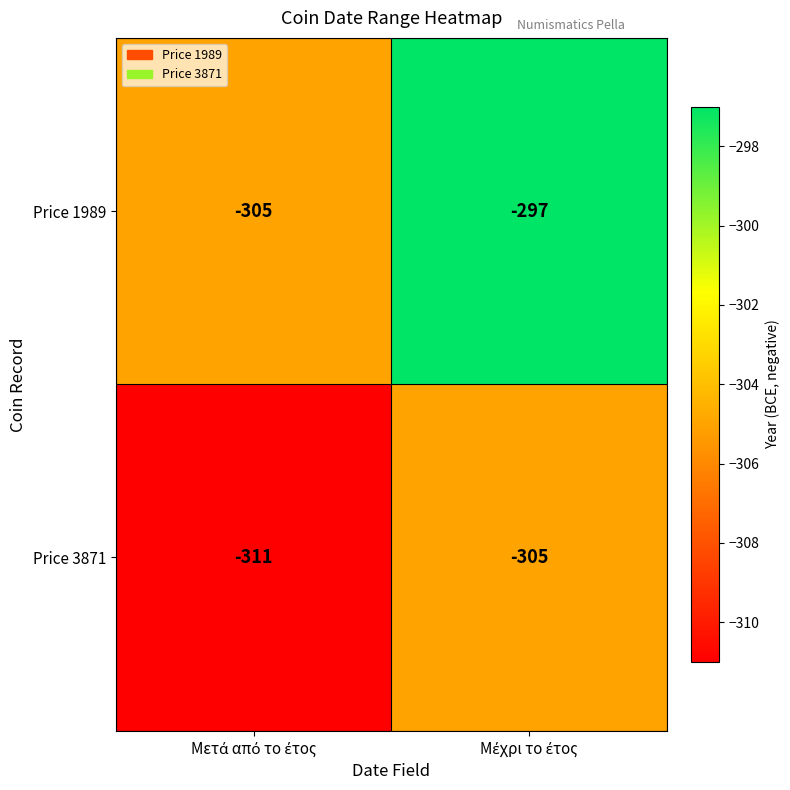

What is the maximum value for Price 3871?

-305